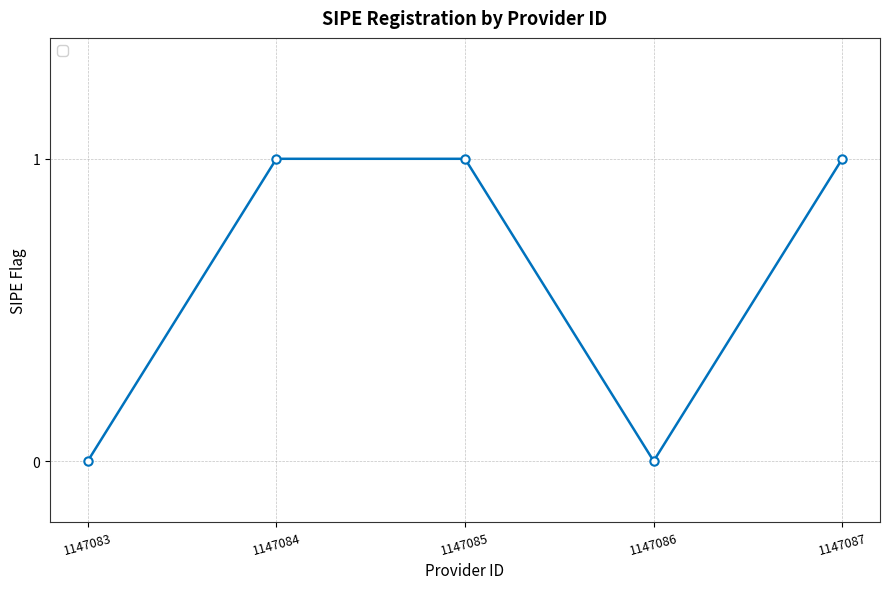

Between 1147083 and 1147084, which is larger?

1147084